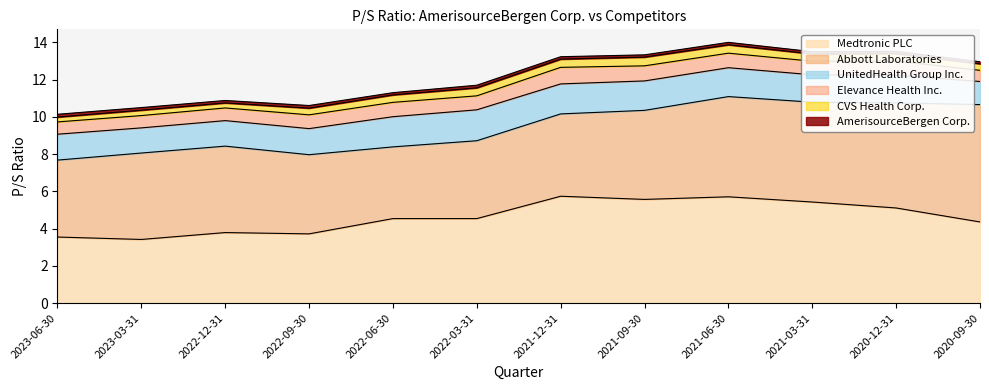

What is the sum of all CVS Health Corp. values?

4.5